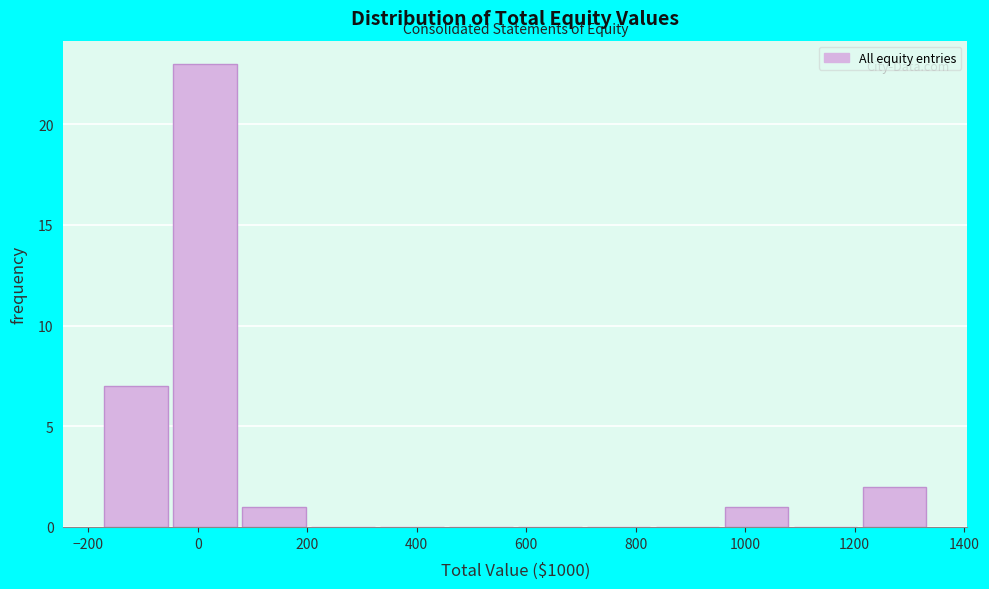

Reading left to right, list every bar in this chart as the range it spans on the x-axis followed by its height. Neither the bar edges nor the heights are printed on the chart, so give them approximately, as read against the axes.

-180 to -40: 7
-40 to 80: 23
80 to 200: 1
200 to 340: 0
340 to 460: 0
460 to 580: 0
580 to 720: 0
720 to 840: 0
840 to 960: 0
960 to 1080: 1
1080 to 1220: 0
1220 to 1340: 2